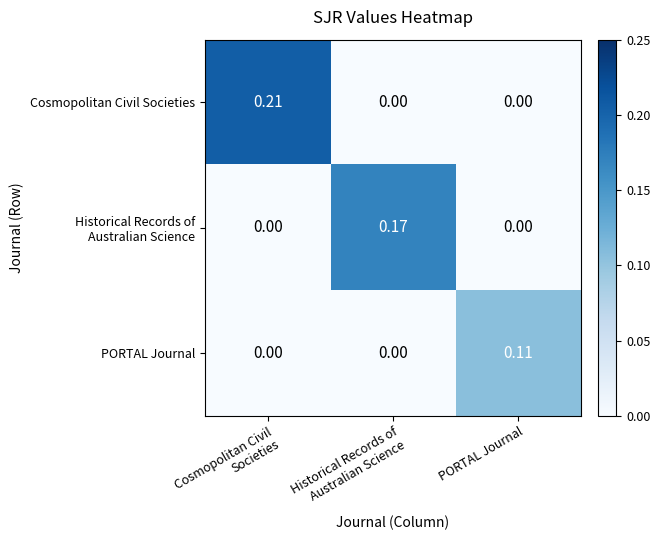

At which label does PORTAL Journal reach its peak?

PORTAL Journal